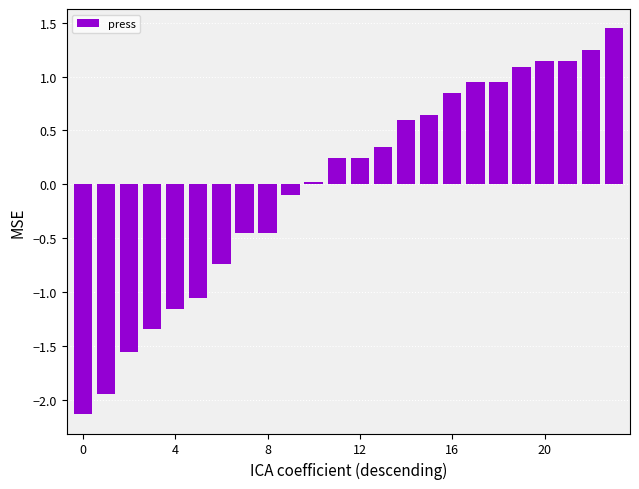

What is the smallest value displayed?

-2.1